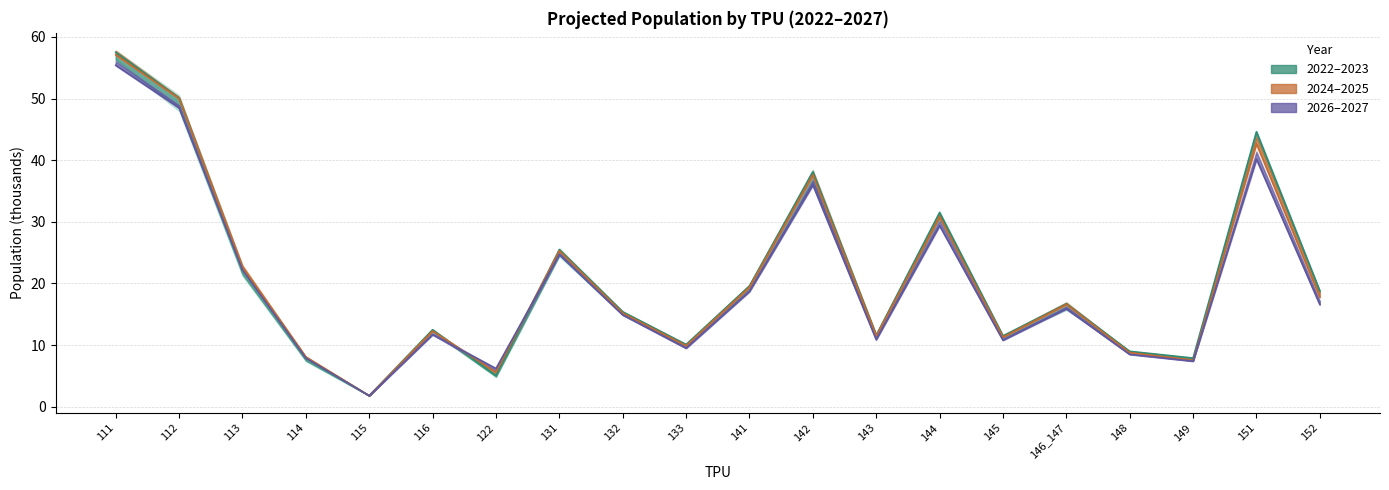

The 2027 line series shows 24.7 at 131. True or false?

True